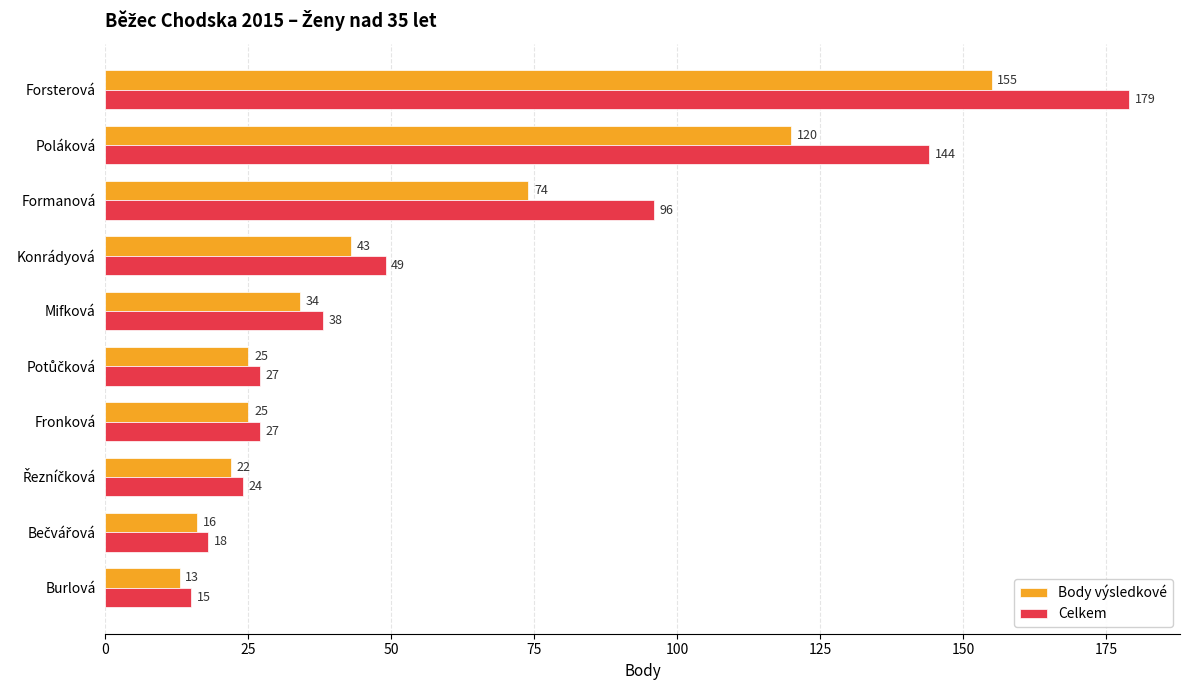

What is the difference between the maximum and minimum values in the Body výsledkové series?

142